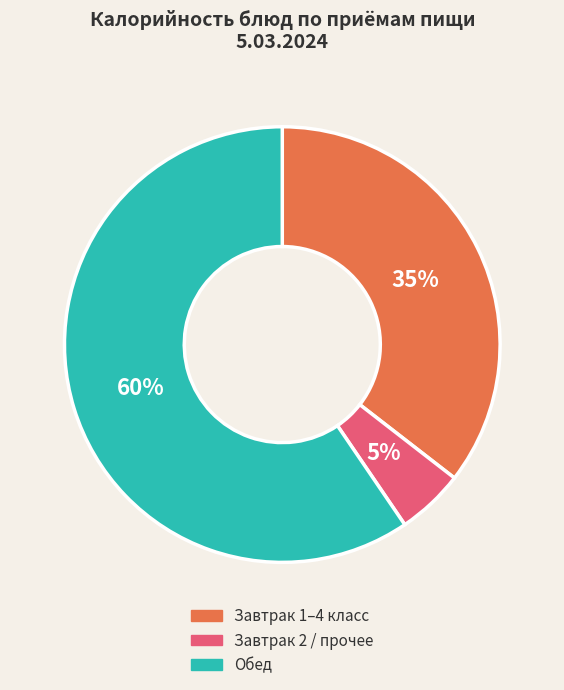

Count the number of slices in the pie.

3